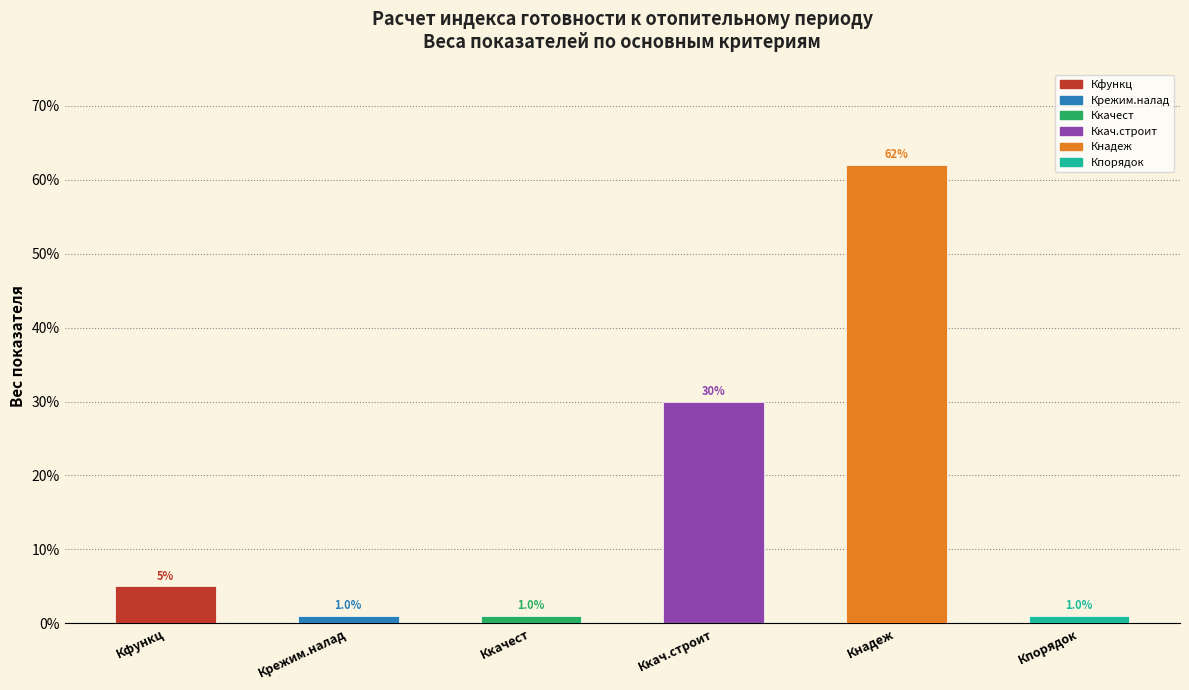

Where is Кнадеж nearest to the value 0?

Крежим.налад